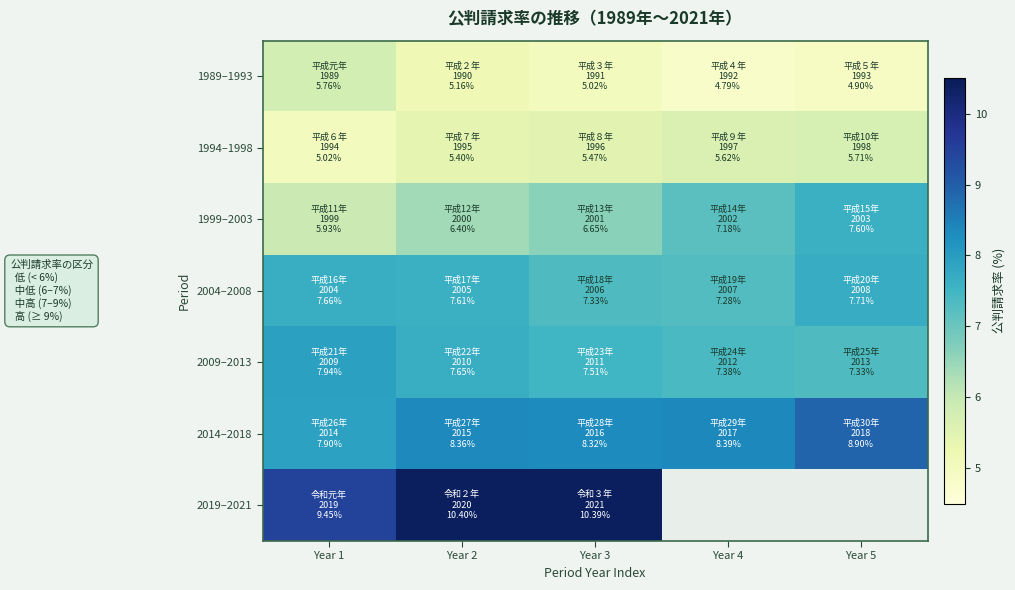

Rank the categories by 2009–2013 value from lowest to highest.

Year 5, Year 4, Year 3, Year 2, Year 1